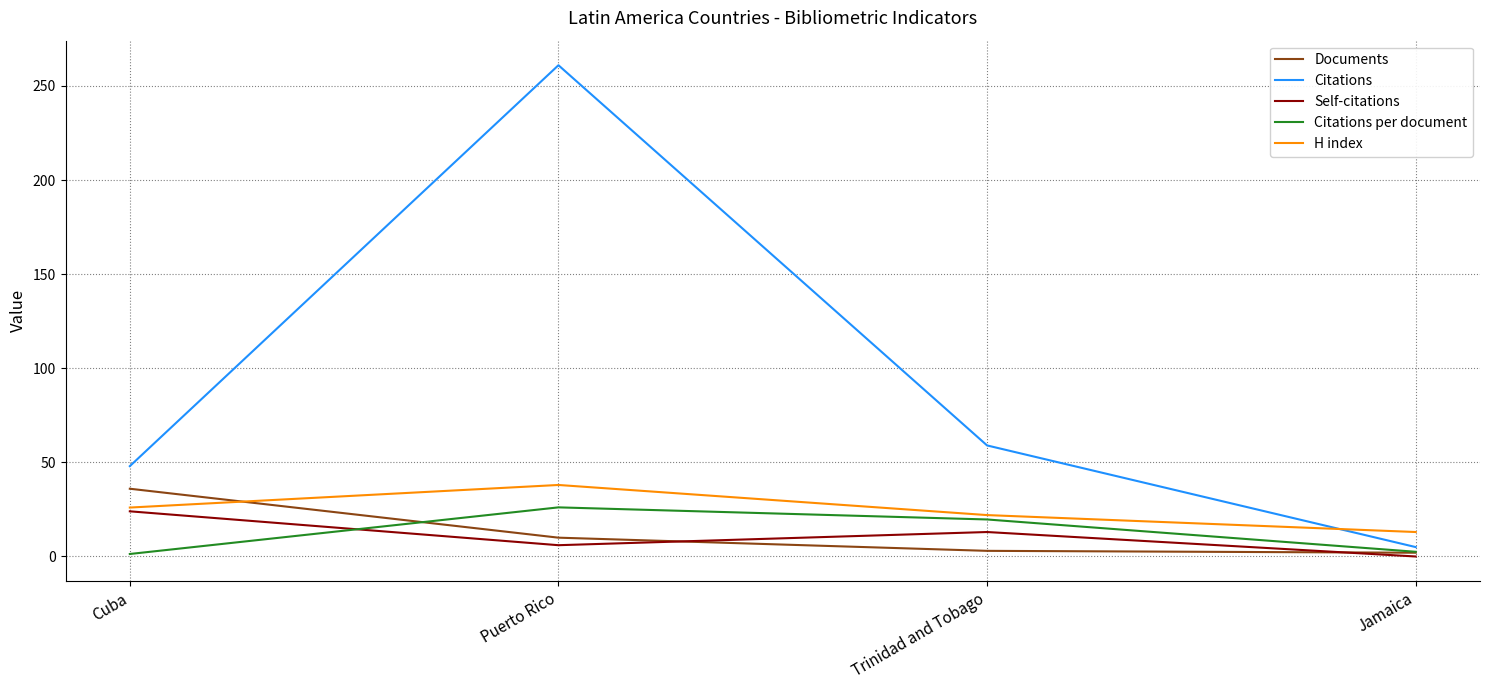

At how many categories does at least one series exceed 127?

1